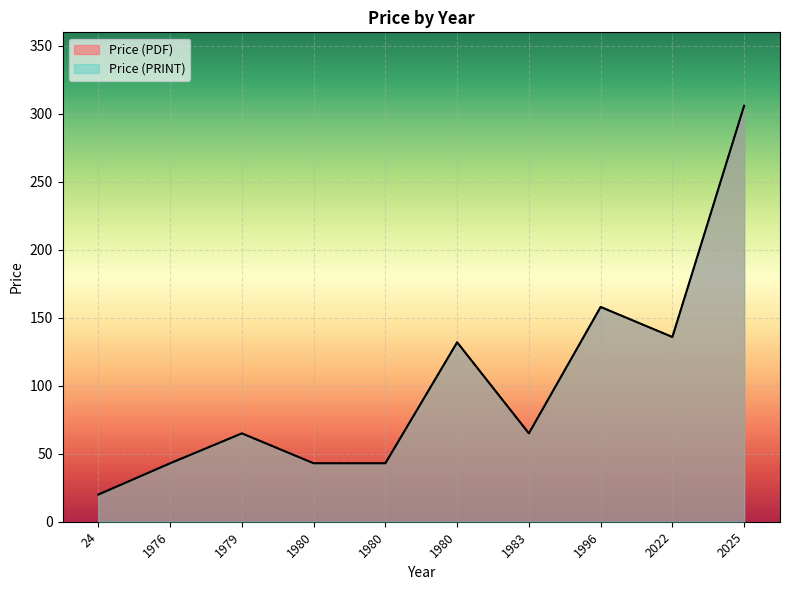

At how many categories does at least one series exceed 106?

4